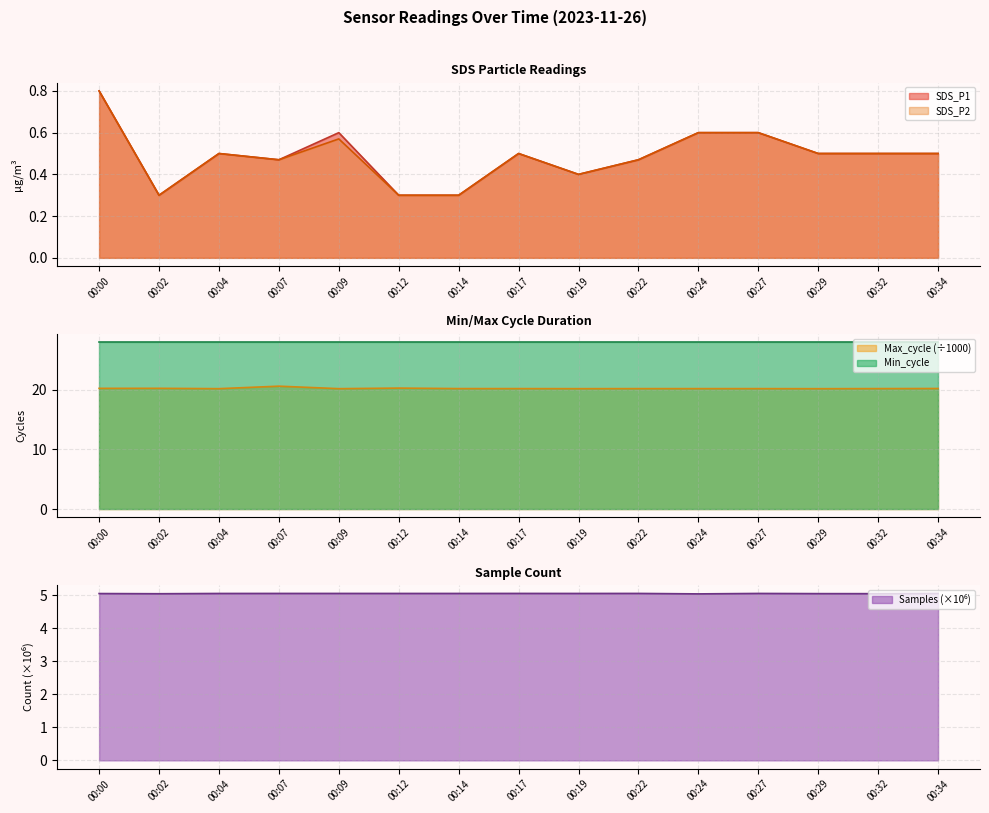

Between 00:24 and 00:19, which is larger?

00:24